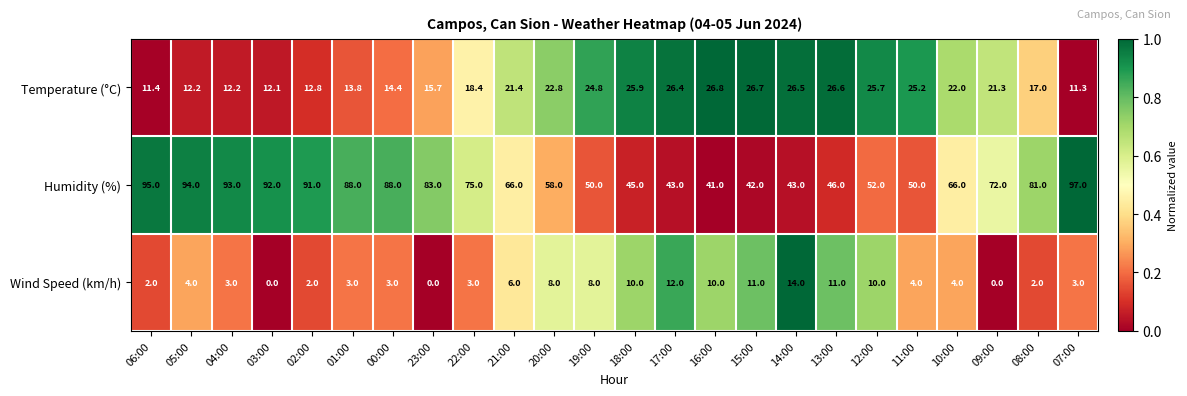

The Temperature (°C) series shows 12.1 at 03:00. True or false?

True